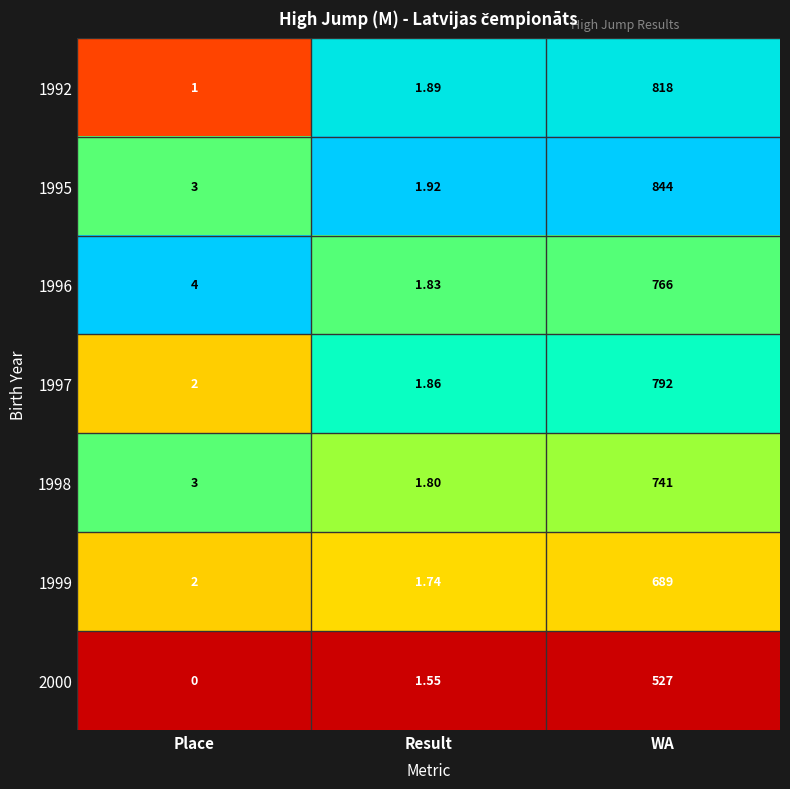

List the labels in order of 1999 value, largest first.

WA, Place, Result